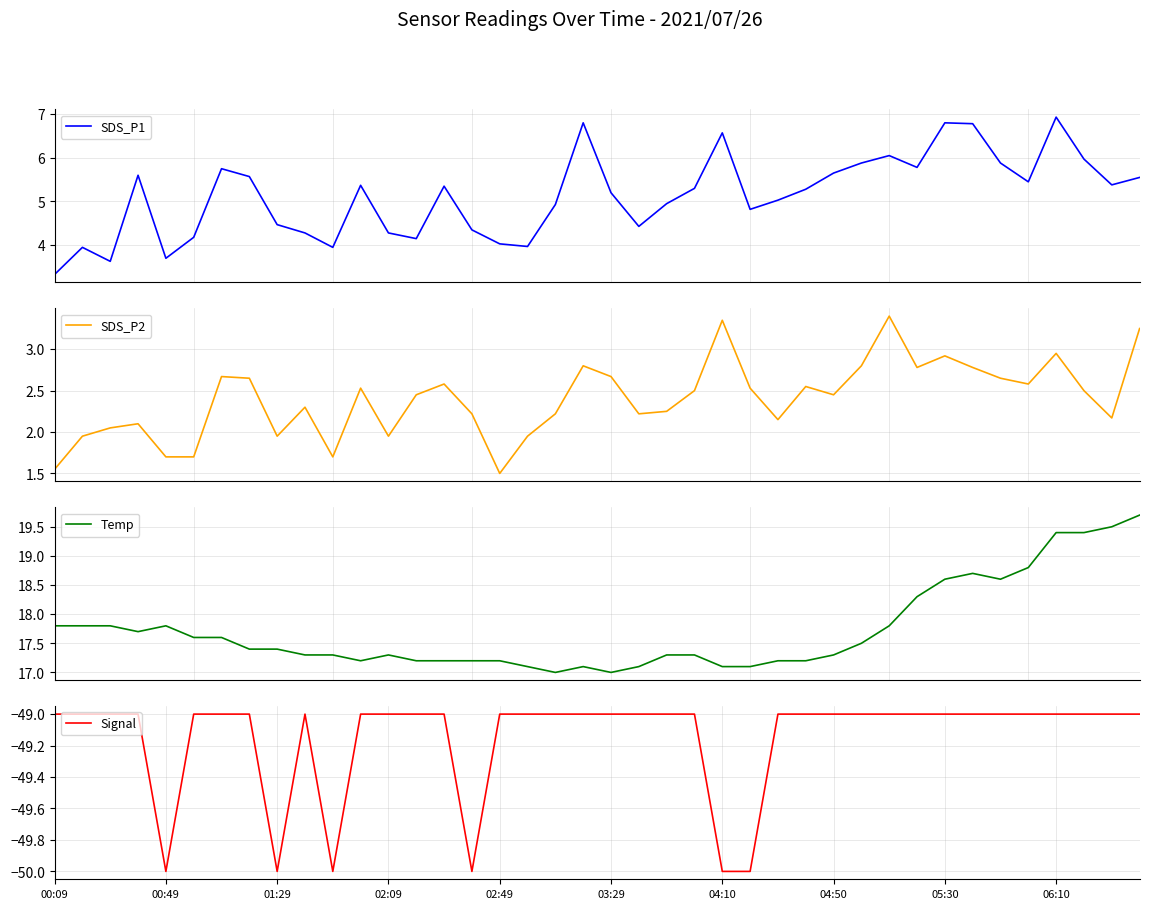

In SDS_P1, how many points are higher than both neighbors (excluding endpoints)?

10